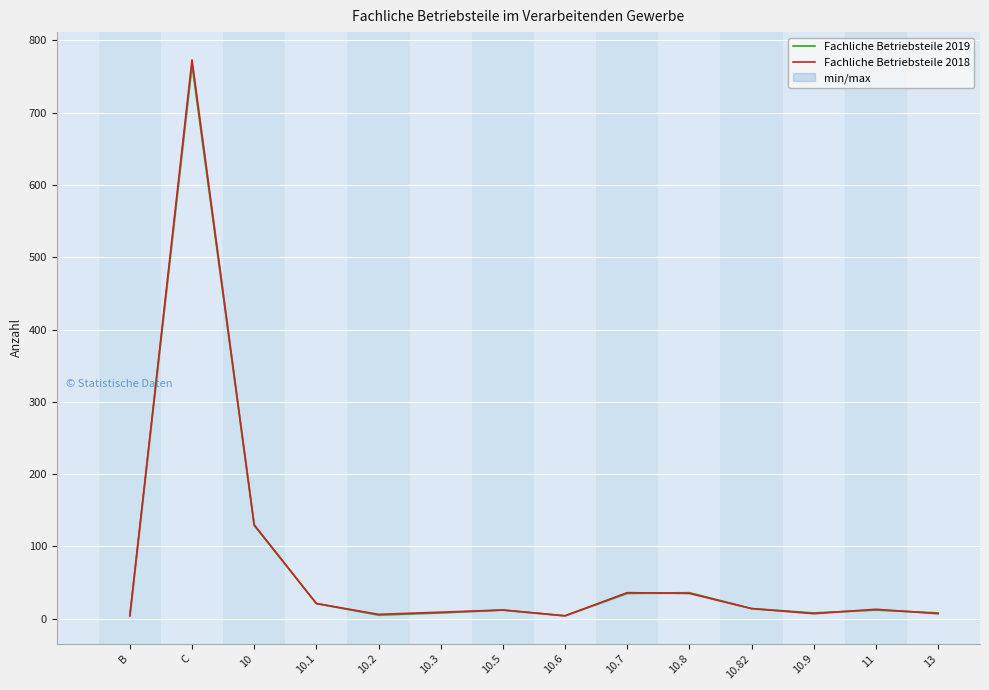

Where is the first local maximum for Fachliche Betriebsteile 2018?

C